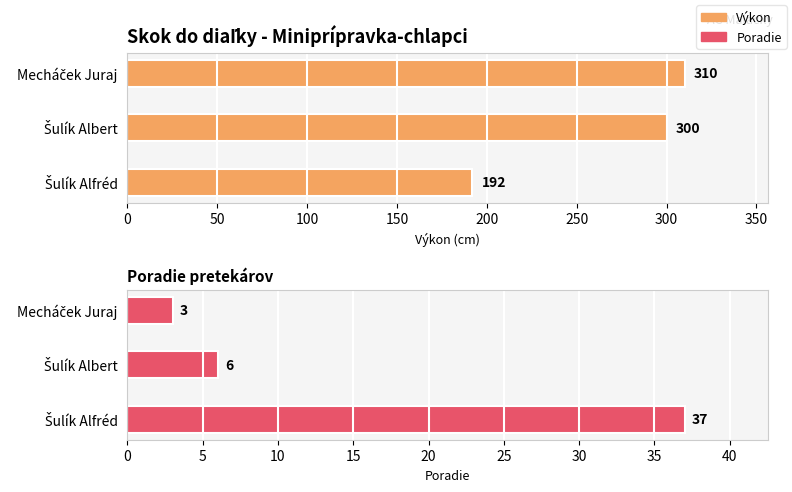

What is the smallest value displayed?

3